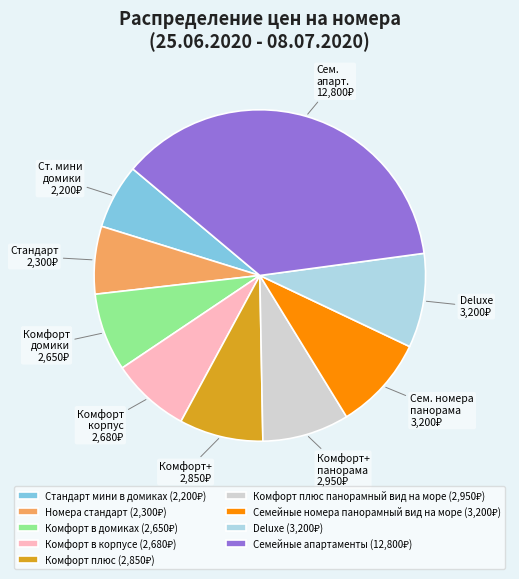

Does any single category account for the majority?

No